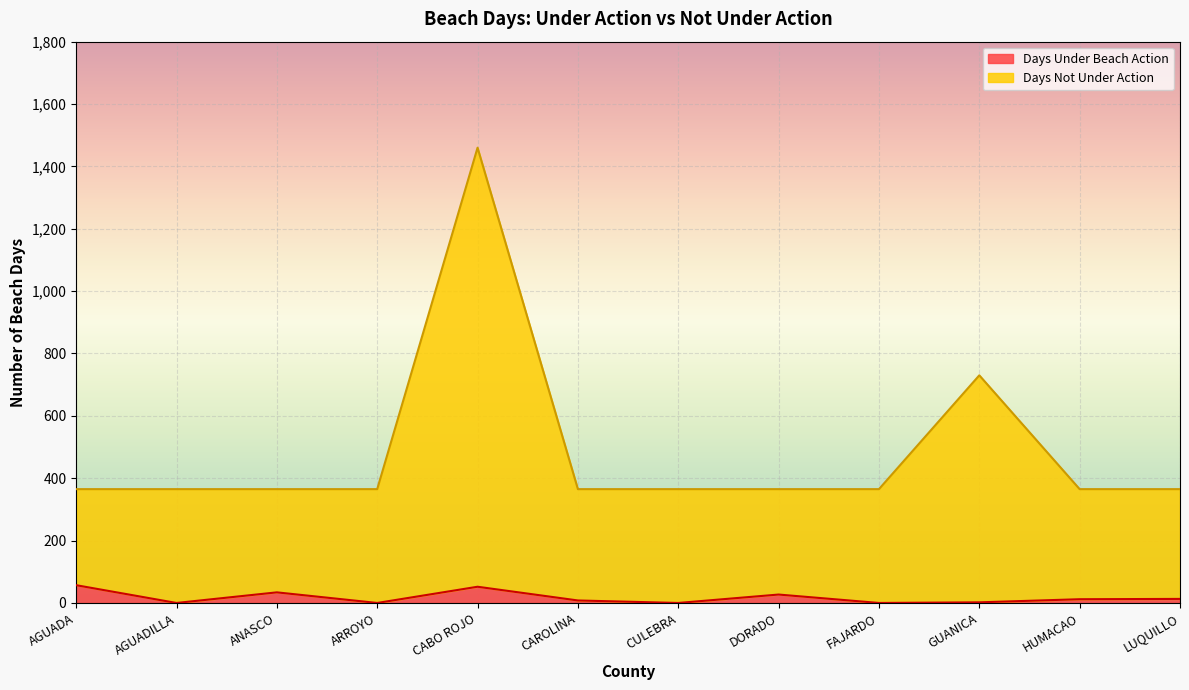

True or false: Days Under Beach Action and Days Not Under Action cross at least once.

False